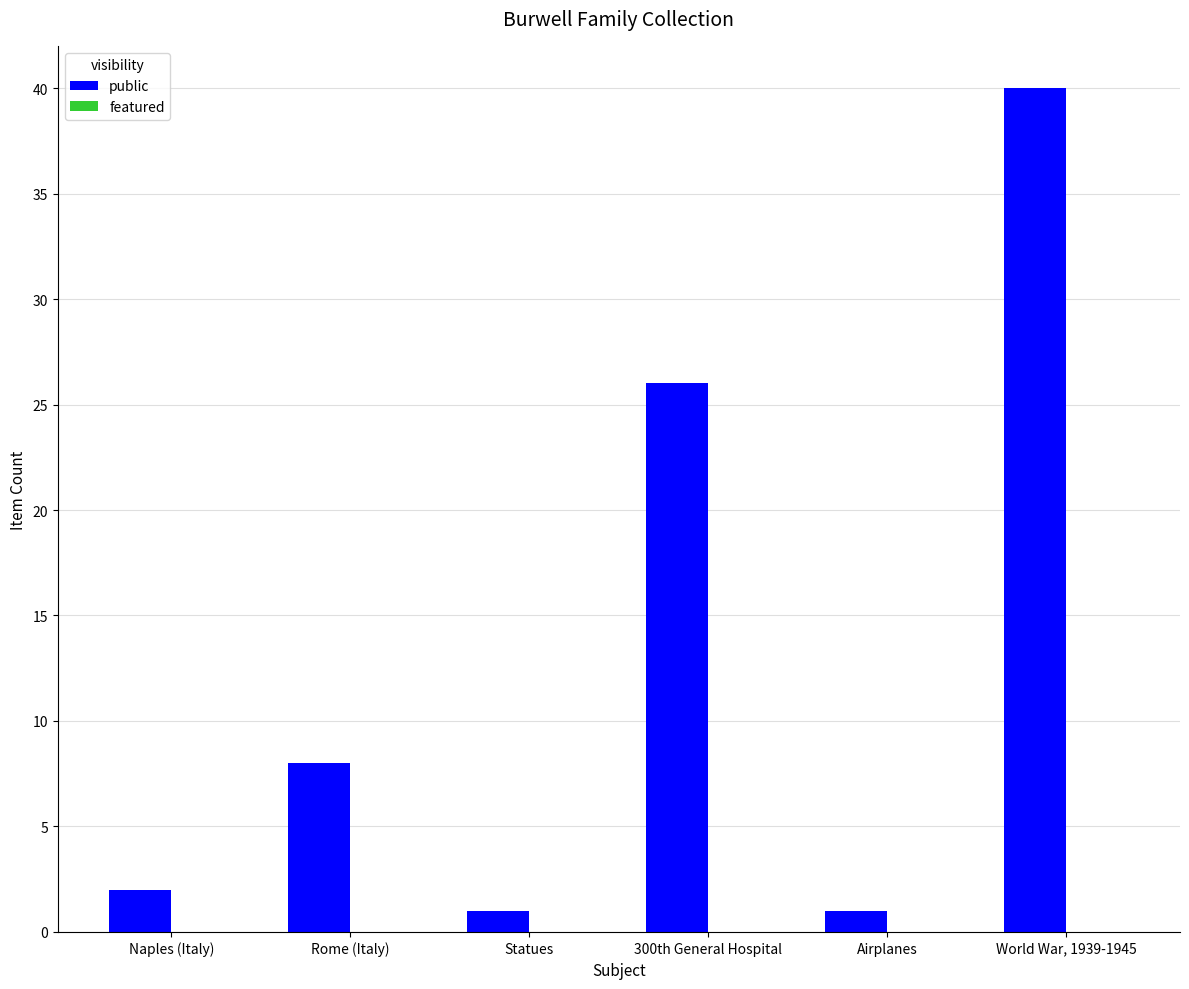

What is the sum of all values?

78